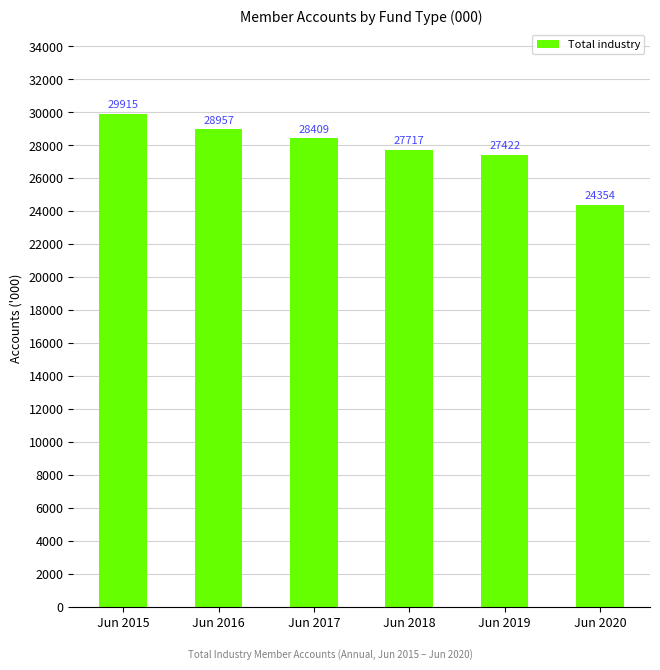

True or false: the data shows 14331 at Jun 2017.

False